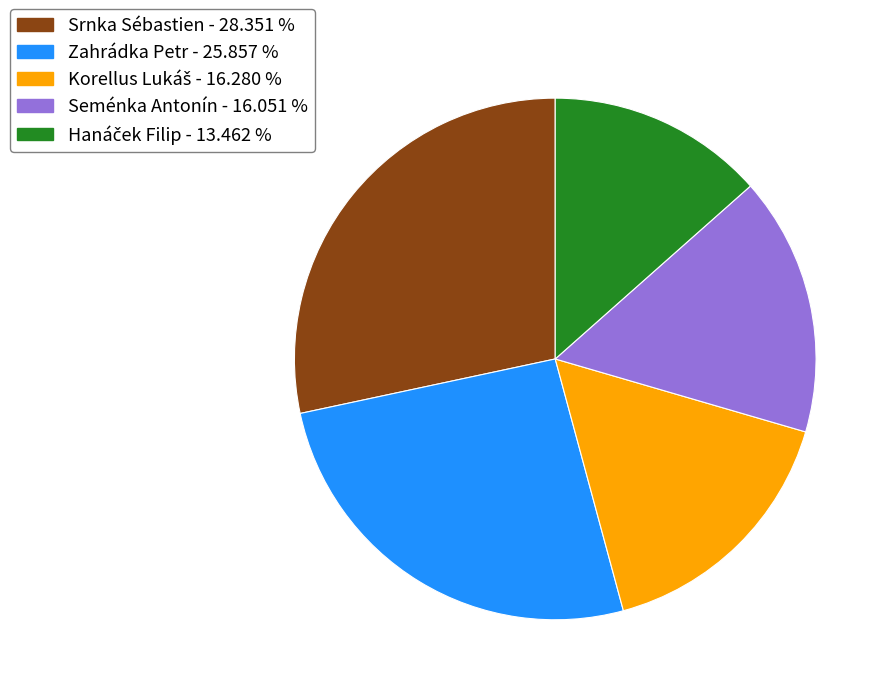

Which category has the biggest portion of the pie?

Srnka Sébastien